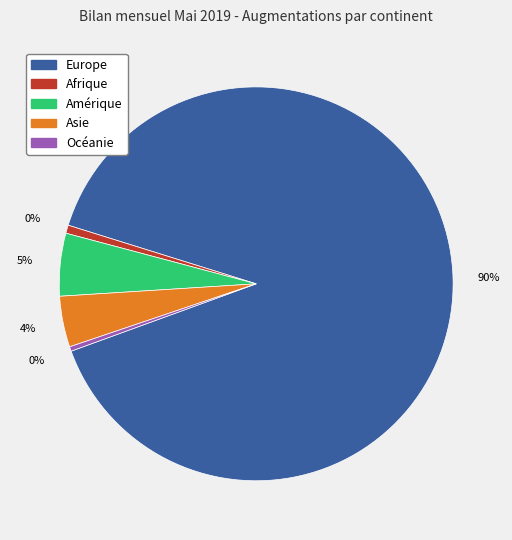

To the nearest percent, what portion does Europe represent?

90%